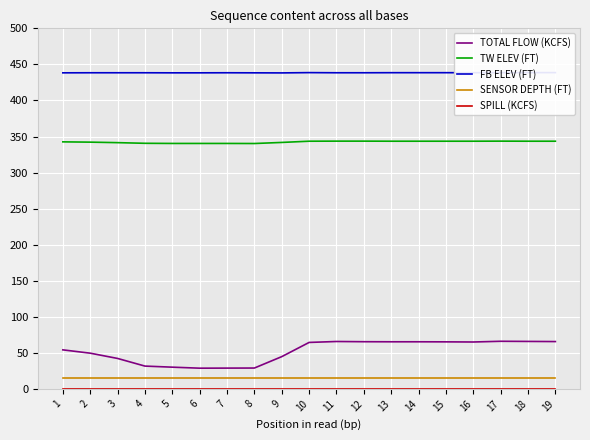

List the labels in order of SPILL (KCFS) value, largest first.

1, 2, 3, 4, 5, 6, 7, 8, 9, 10, 11, 12, 13, 14, 15, 16, 17, 18, 19